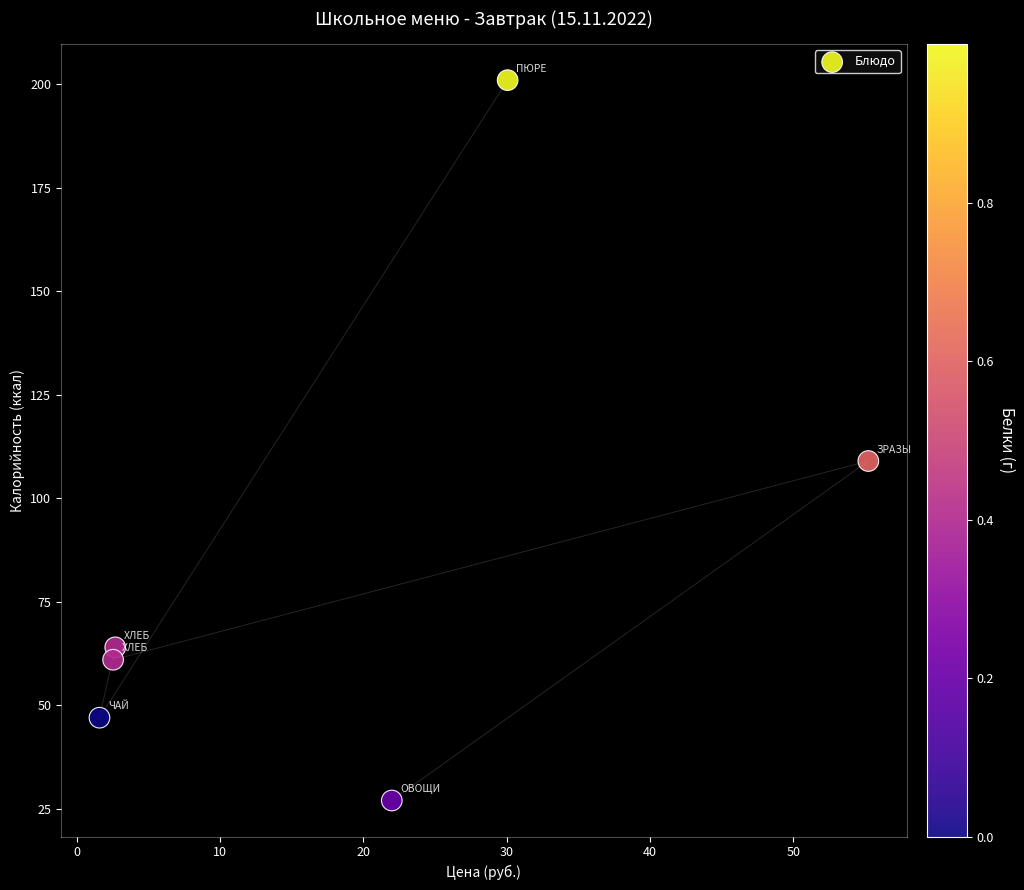

What Y value in the scatter plot is closest to 114?

109